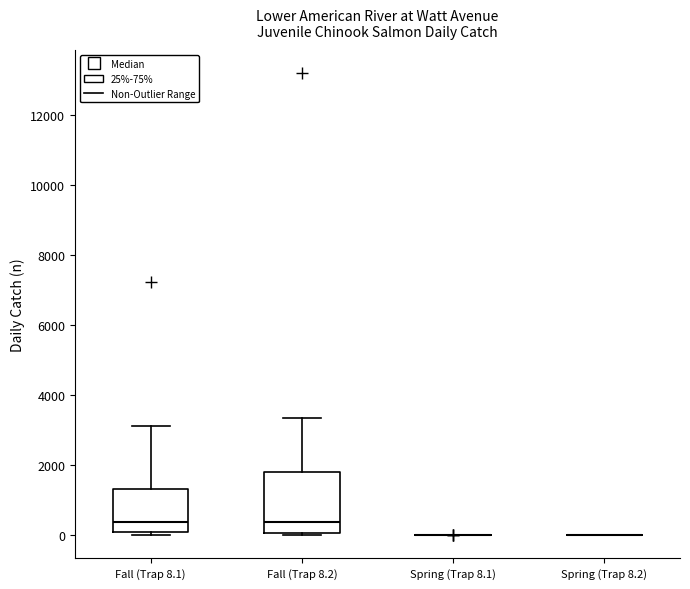

Reading left to right, read every box against the y-axis: the position of its median line, the range the box covers, and the ends of its whiskers. The values are not printed on the chart, so give them approximately, as read against the axis.

Fall (Trap 8.1): median 400, box 0 to 1400, whiskers 0 (just below the box's lower edge) to 3200
Fall (Trap 8.2): median 400, box 0 to 1800, whiskers 0 (just below the box's lower edge) to 3400
Spring (Trap 8.1): box collapsed to a line at 0, whiskers 0 to 0
Spring (Trap 8.2): box collapsed to a line at 0, whiskers 0 to 0